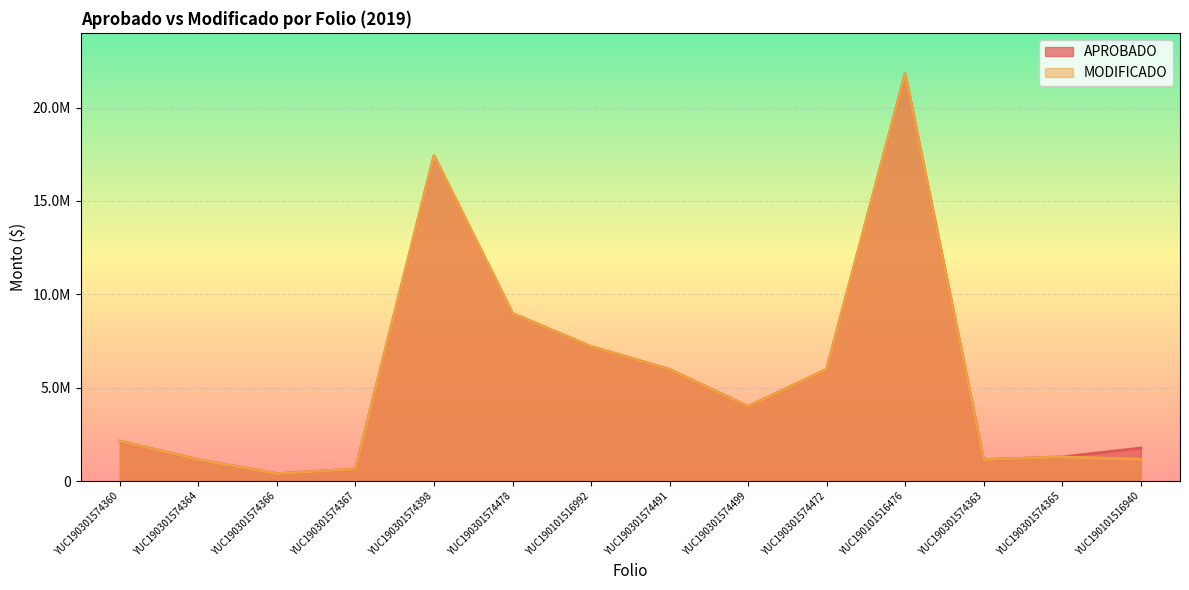

How many interior local peaks does the APROBADO series have?

2